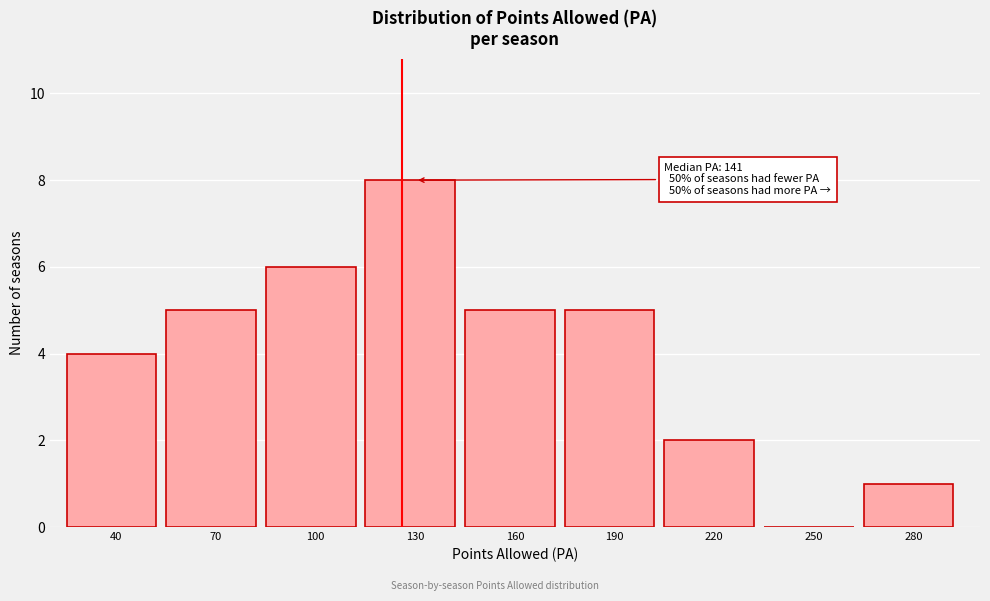

Reading left to right, transcribe all the data shown in this chart.

40=4	70=5	100=6	130=8	160=5	190=5	220=2	250=0	280=1